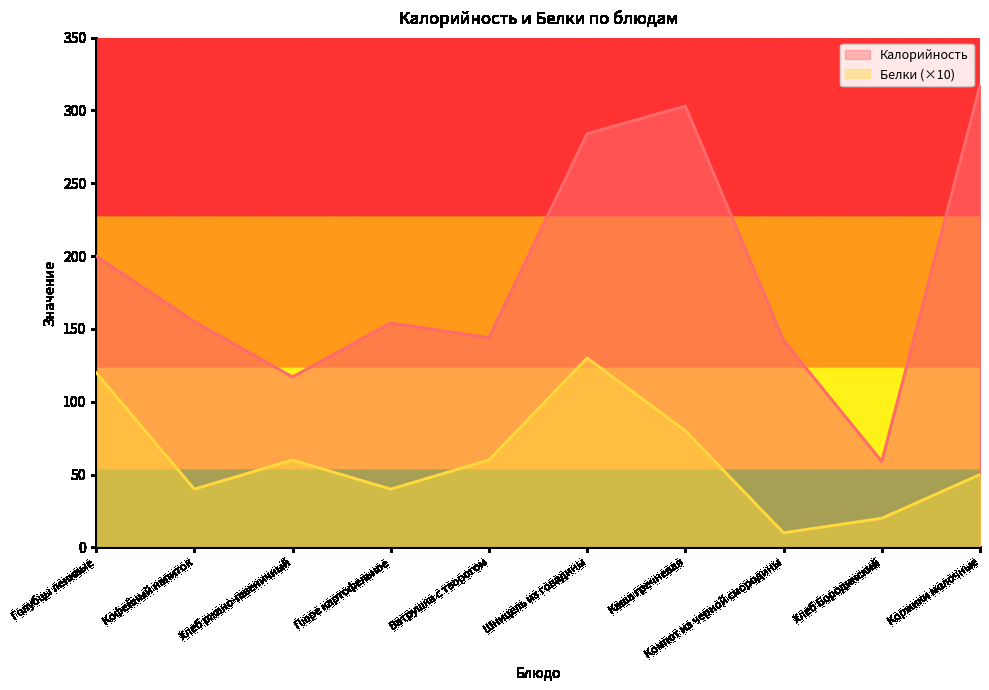

What is the sum of all Белки values?

610